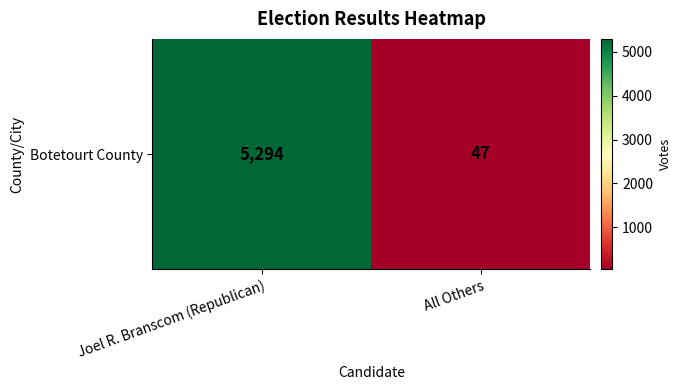

What is the smallest value displayed?

47